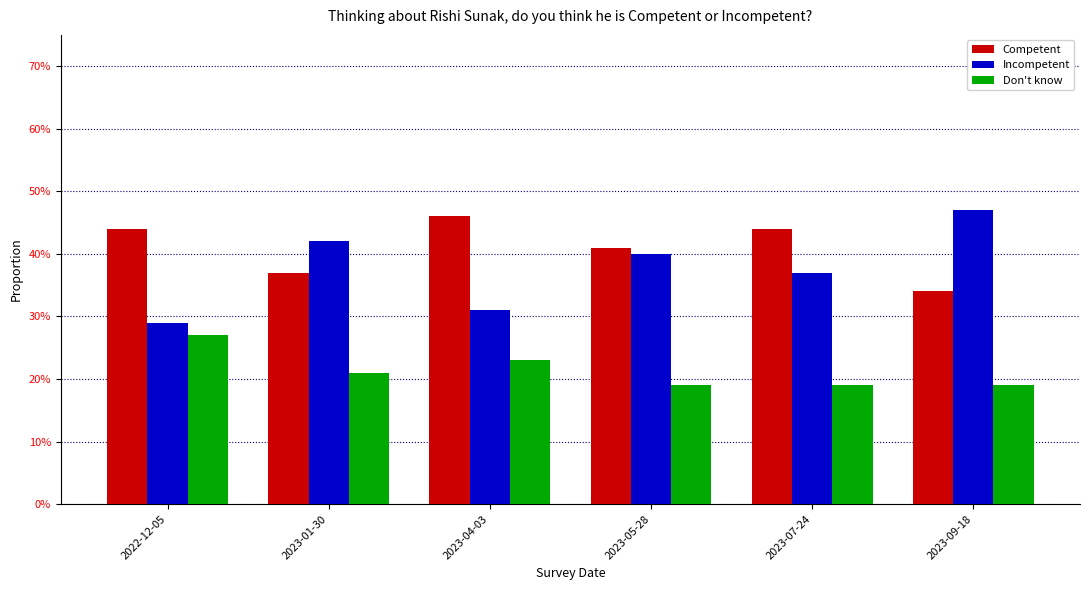

What are all the series names shown in the legend?

Competent, Incompetent, Don't know